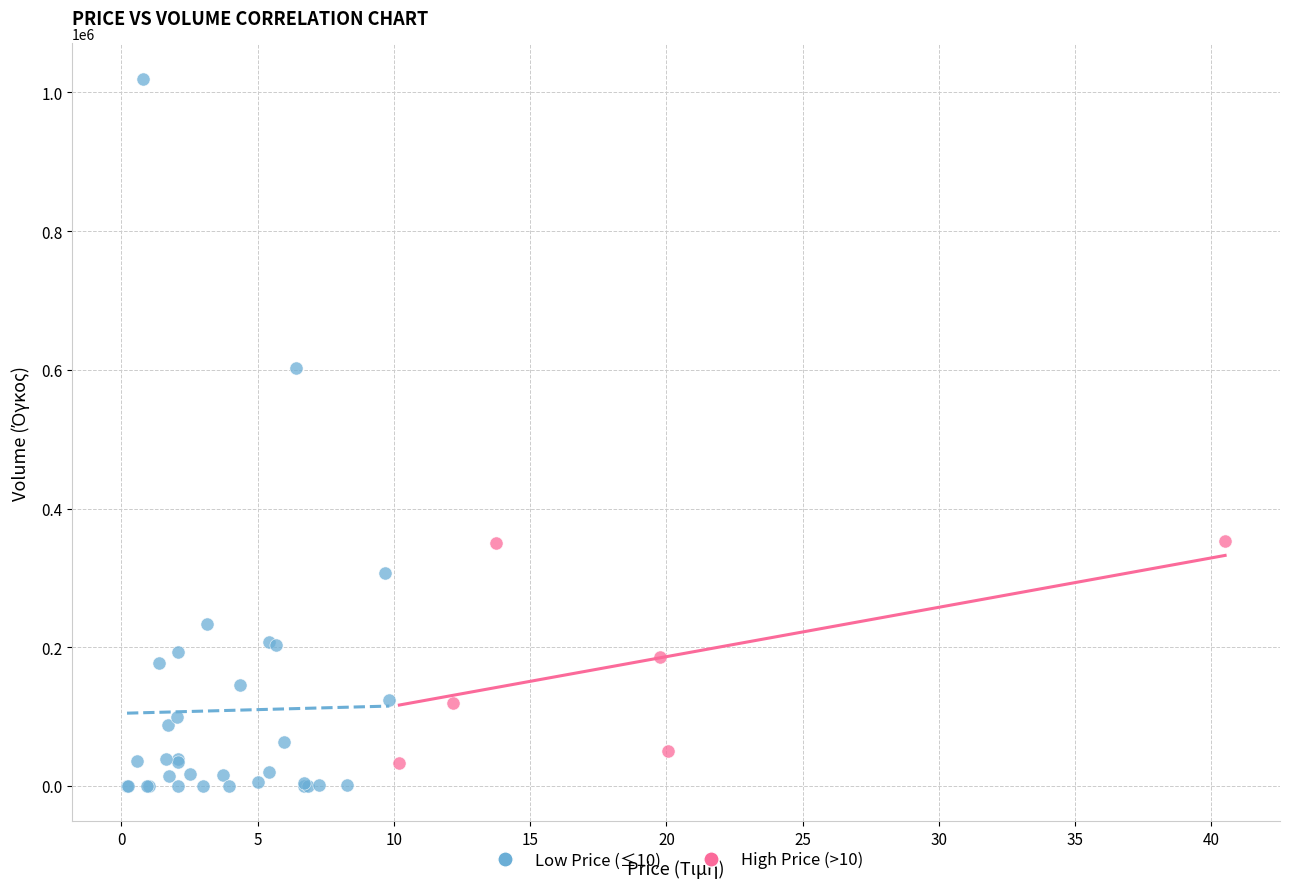

Which series has the widest spread of Y values?

Low Price (≤10)